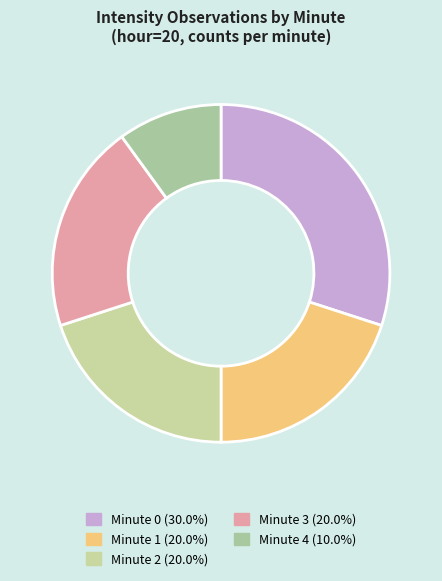

Which category has the smallest portion of the pie?

4